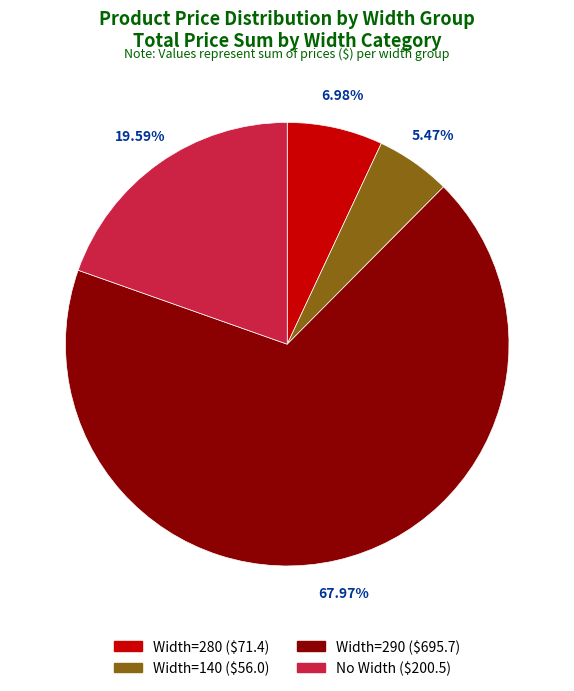

Count the number of slices in the pie.

4